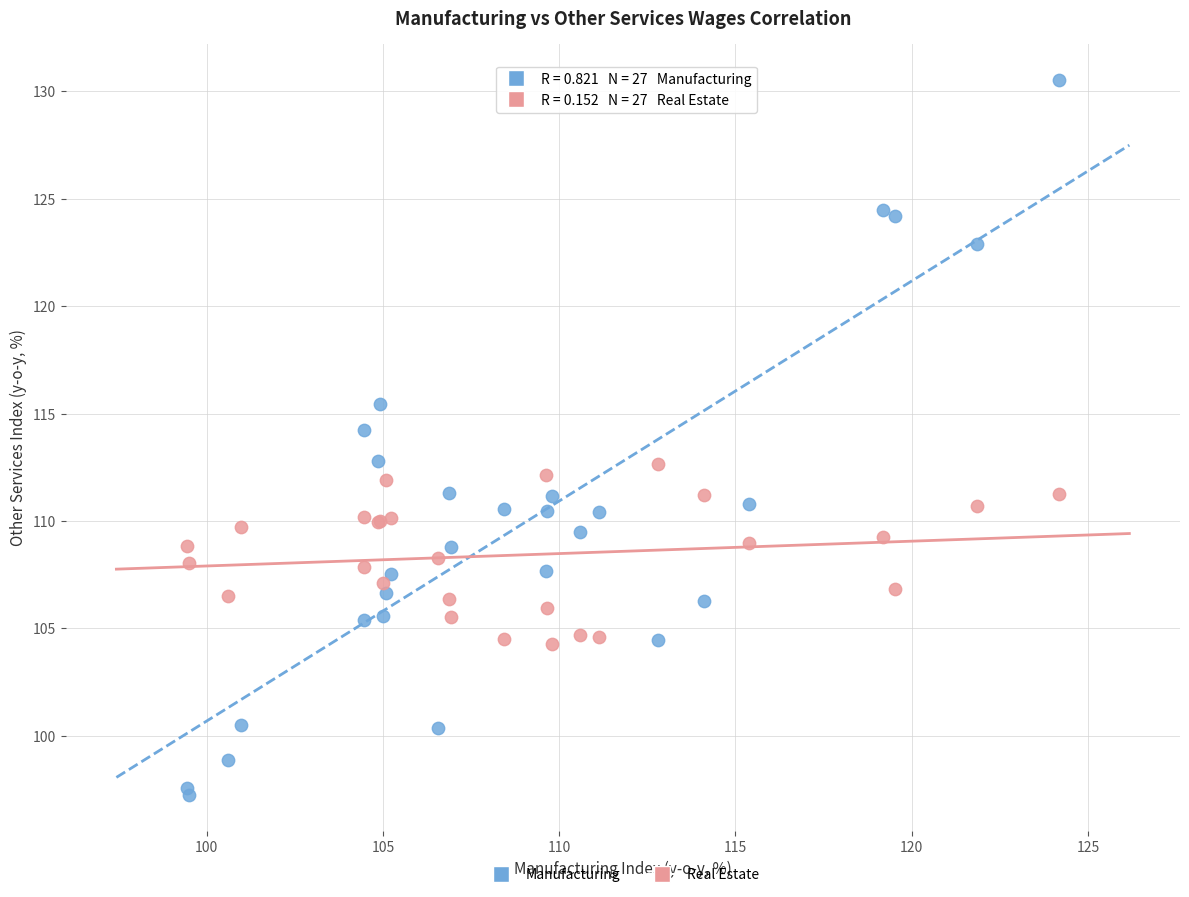

Which series has the largest Y range (max minus min)?

Manufacturing